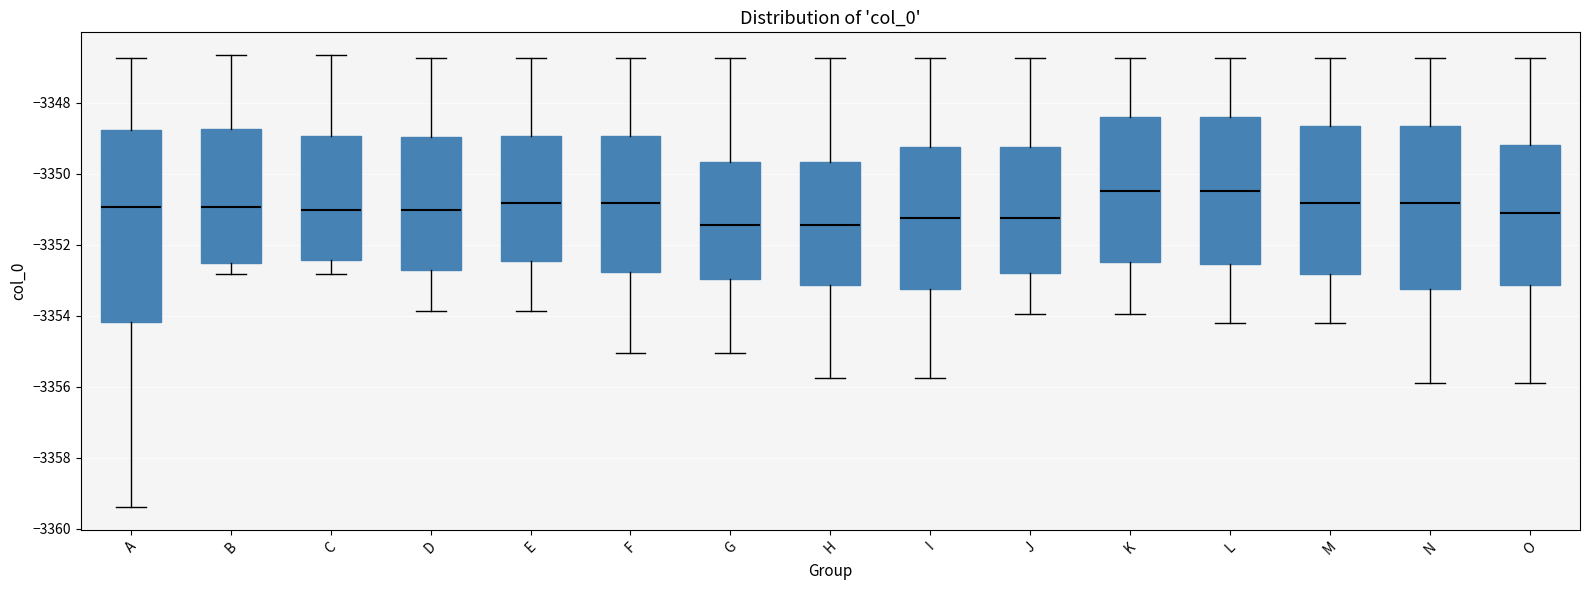

Which box is the tallest, from its lower edge to its upper edge?

A